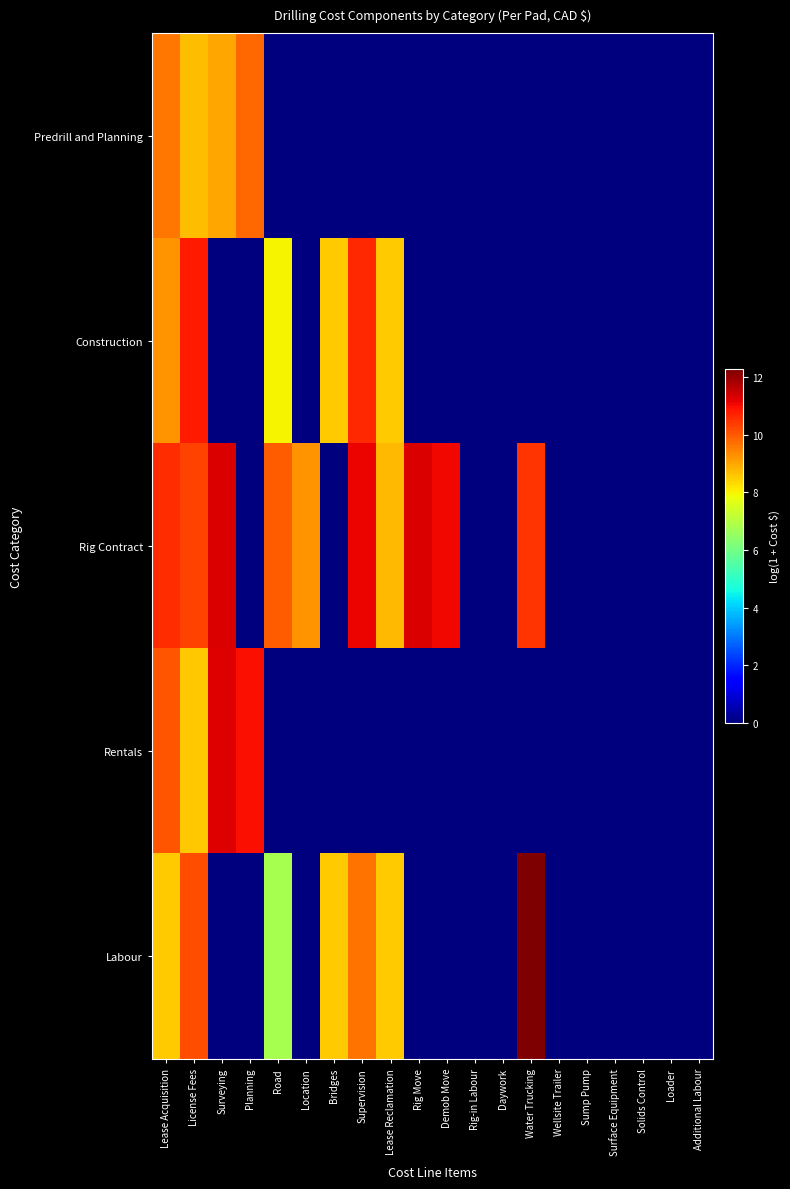

At which category is the sum across all series the highest?

License Fees